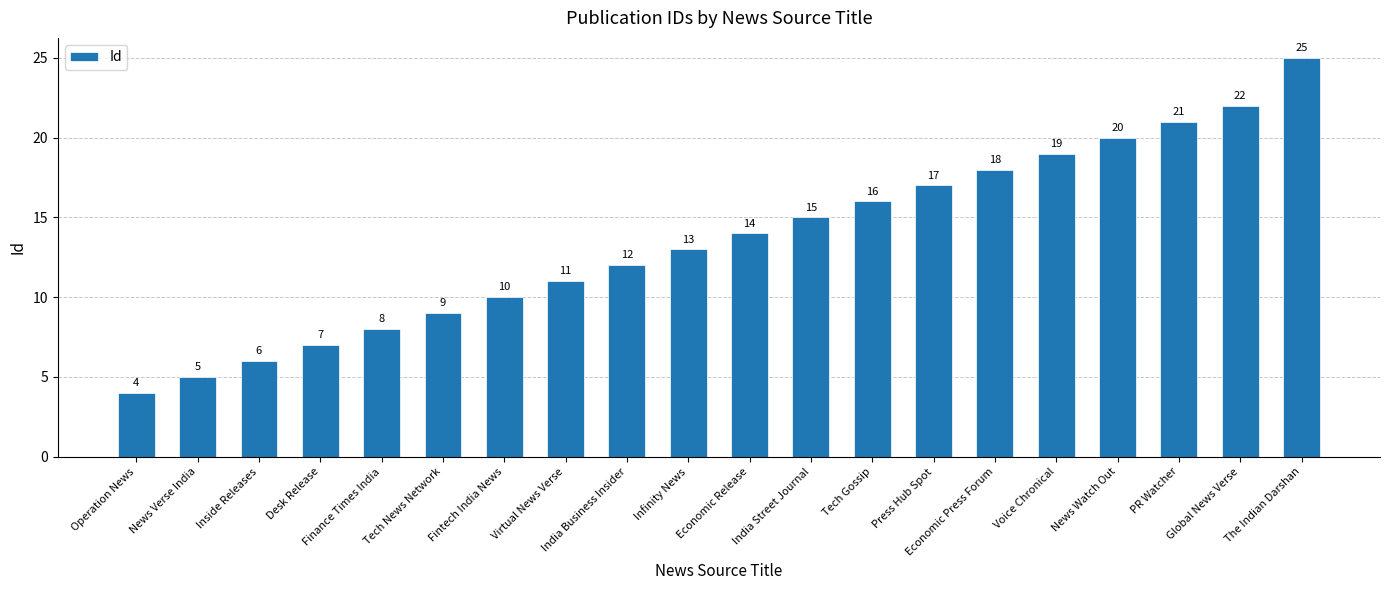

How many series are shown in this chart?

1